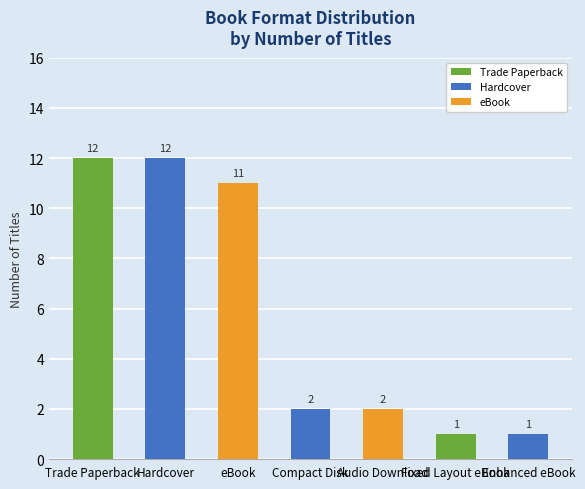

What is the maximum value shown in the chart?

12